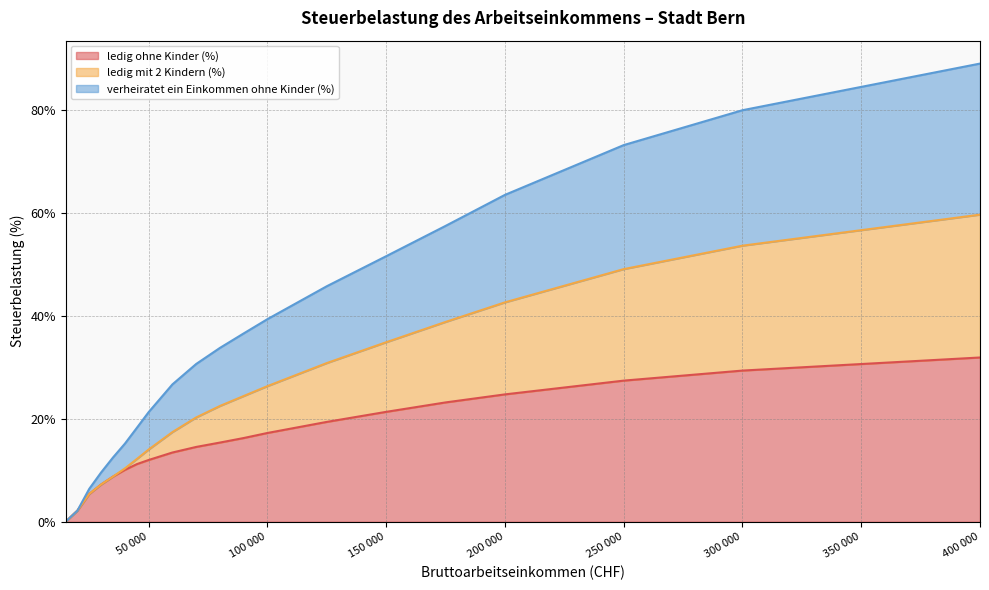

True or false: verheiratet ein Einkommen ohne Kinder (%) and ledig ohne Kinder (%) cross at least once.

False